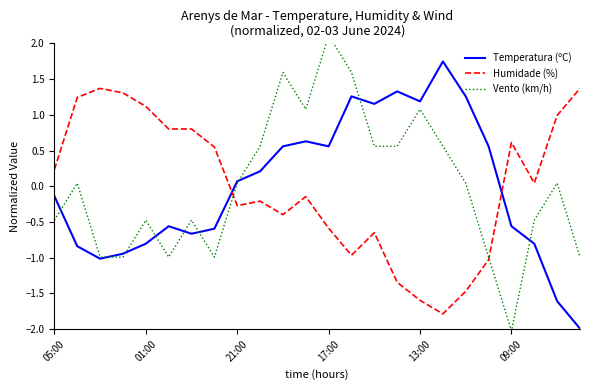

How many series are shown in this chart?

3